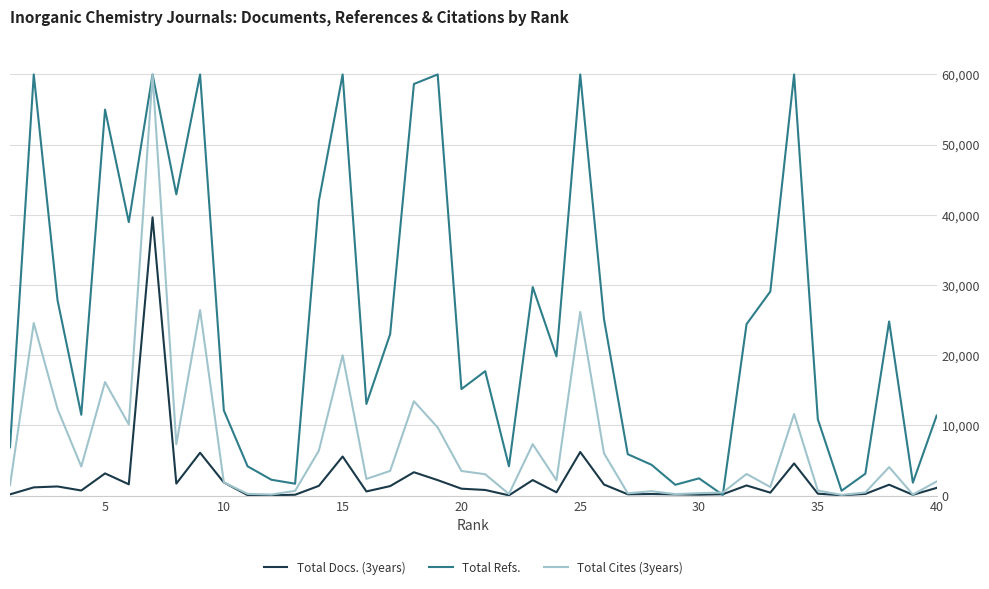

True or false: Total Cites (3years) has more than 1 points higher than both neighbors.

True